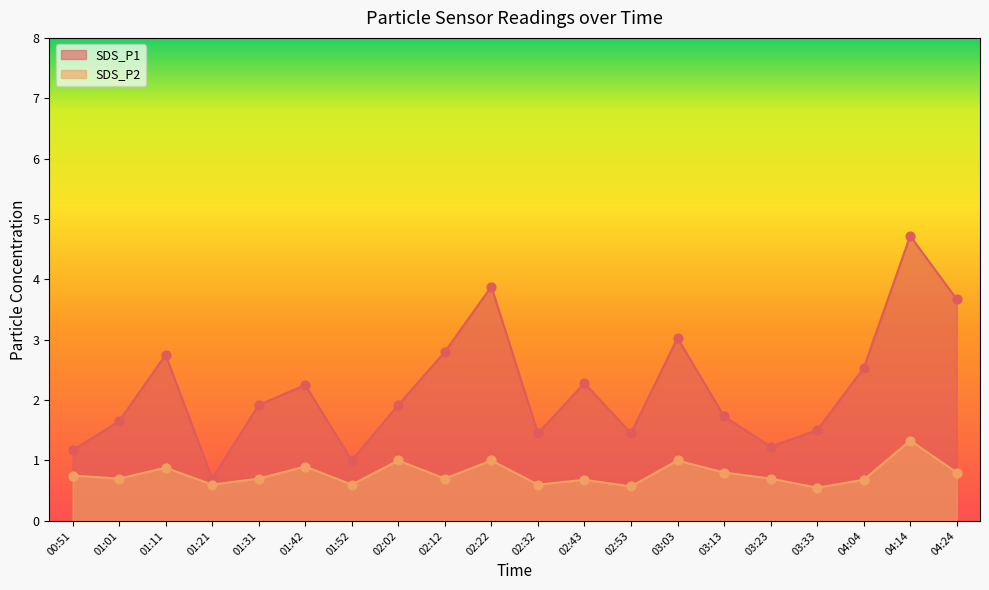

Is the value of SDS_P2 at 03:03 greater than the value of SDS_P1 at 02:02?

No